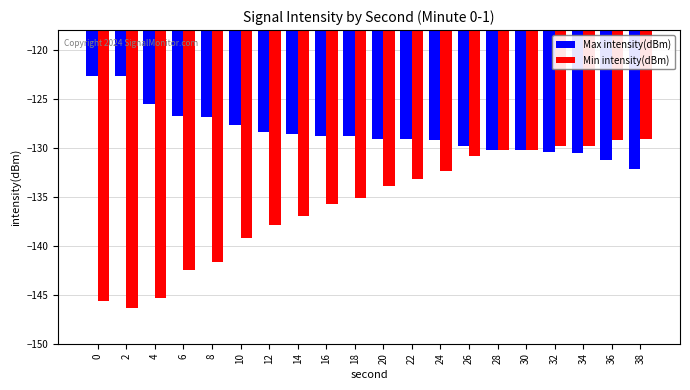

What is the sum of the Max intensity(dBm) values at 6 and 10?

-254.4